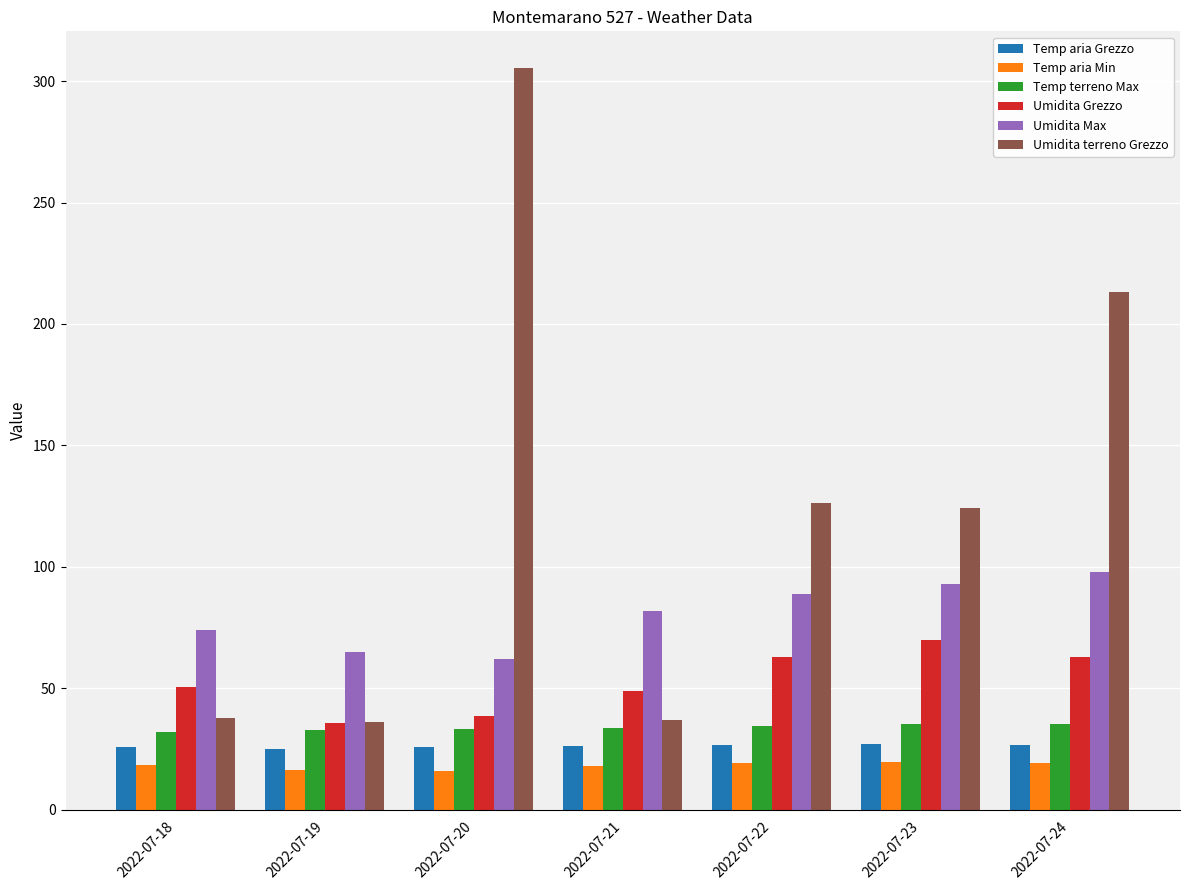

How many values in the Umidita Grezzo series exceed 50?

4